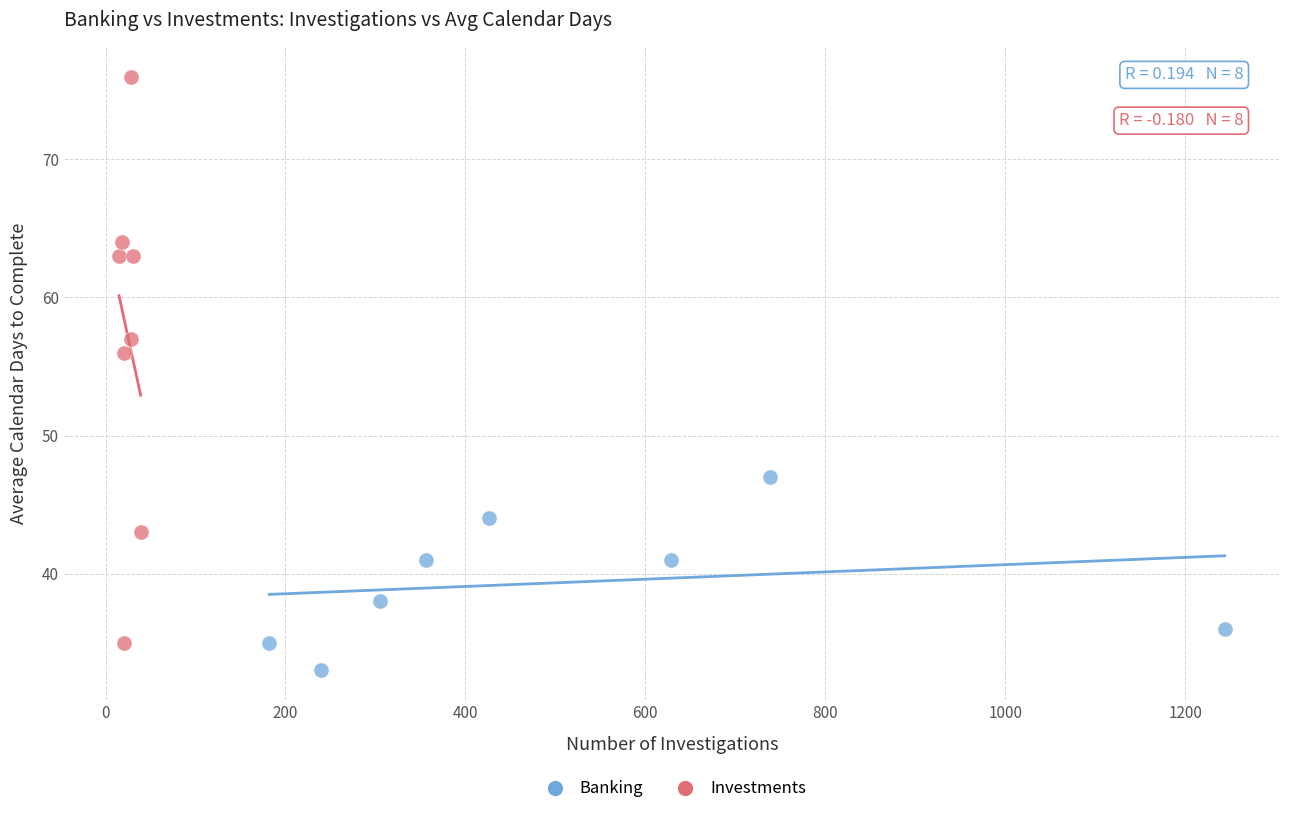

Which series contains the lowest Y value?

Banking